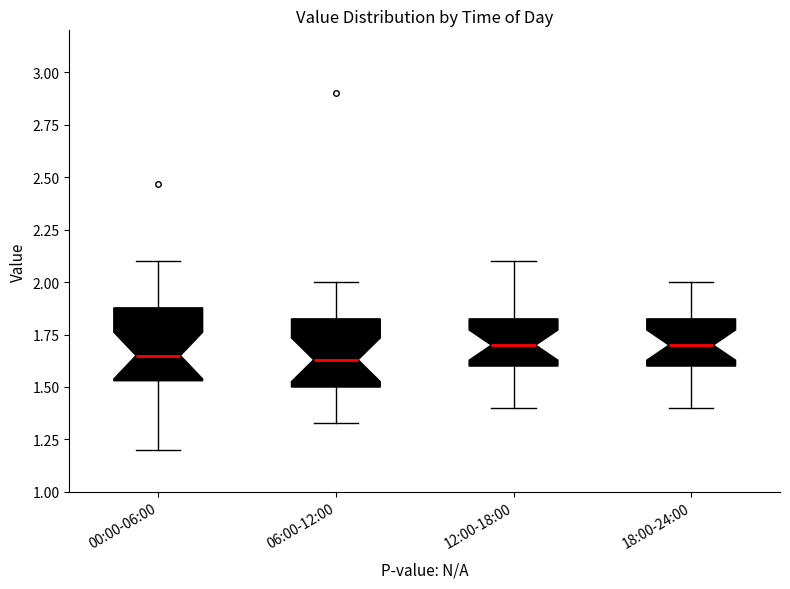

Reading left to right, transcribe this box plot: for each box, give where its median line is, the range the box spans, and where its two whiskers end, as read against the y-axis. The values are not printed on the chart, so give them approximately, as read against the axis.

00:00-06:00: median 1.65, box 1.55 to 1.90, whiskers 1.20 to 2.10
06:00-12:00: median 1.65, box 1.50 to 1.85, whiskers 1.35 to 2.00
12:00-18:00: median 1.70, box 1.60 to 1.85, whiskers 1.40 to 2.10
18:00-24:00: median 1.70, box 1.60 to 1.85, whiskers 1.40 to 2.00